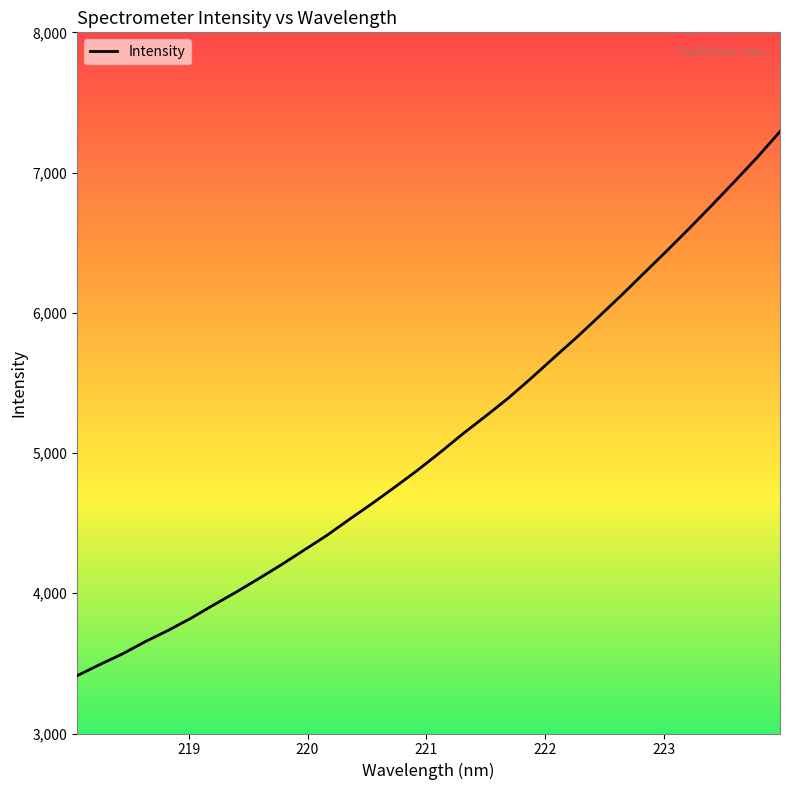

Reading left to right, transcribe all the data shown in this chart.

3412.3	3491.8	3567.8	3655.1	3734.5	3820.6	3915.3	4007.7	4104.3	4203.4	4307.9	4412.3	4527.3	4639.9	4756.8	4877.1	5004.3	5136.9	5262.0	5390.7	5531.2	5677.3	5821.3	5972.2	6125.3	6283.5	6441.5	6602.9	6768.5	6937.5	7109.7	7292.5